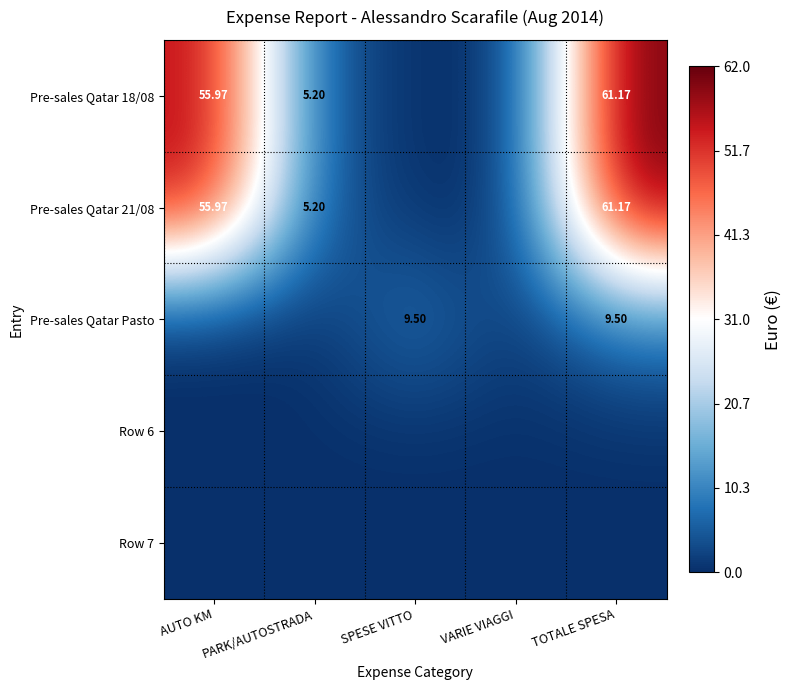

The Pre-sales Qatar 18/08 series shows -34.8 at VARIE VIAGGI. True or false?

False